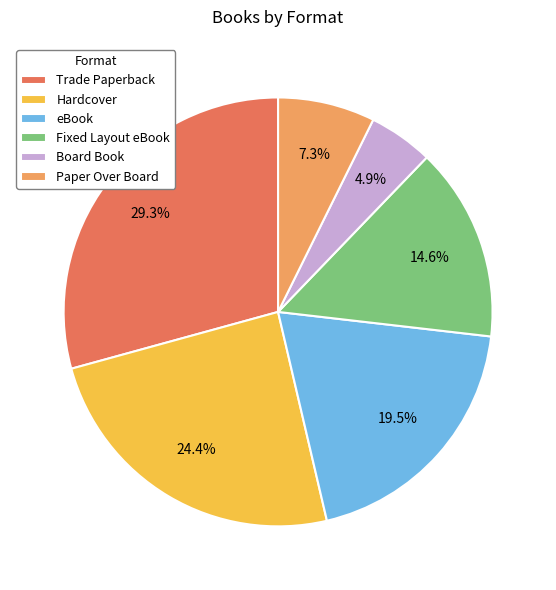

Does any single category account for the majority?

No